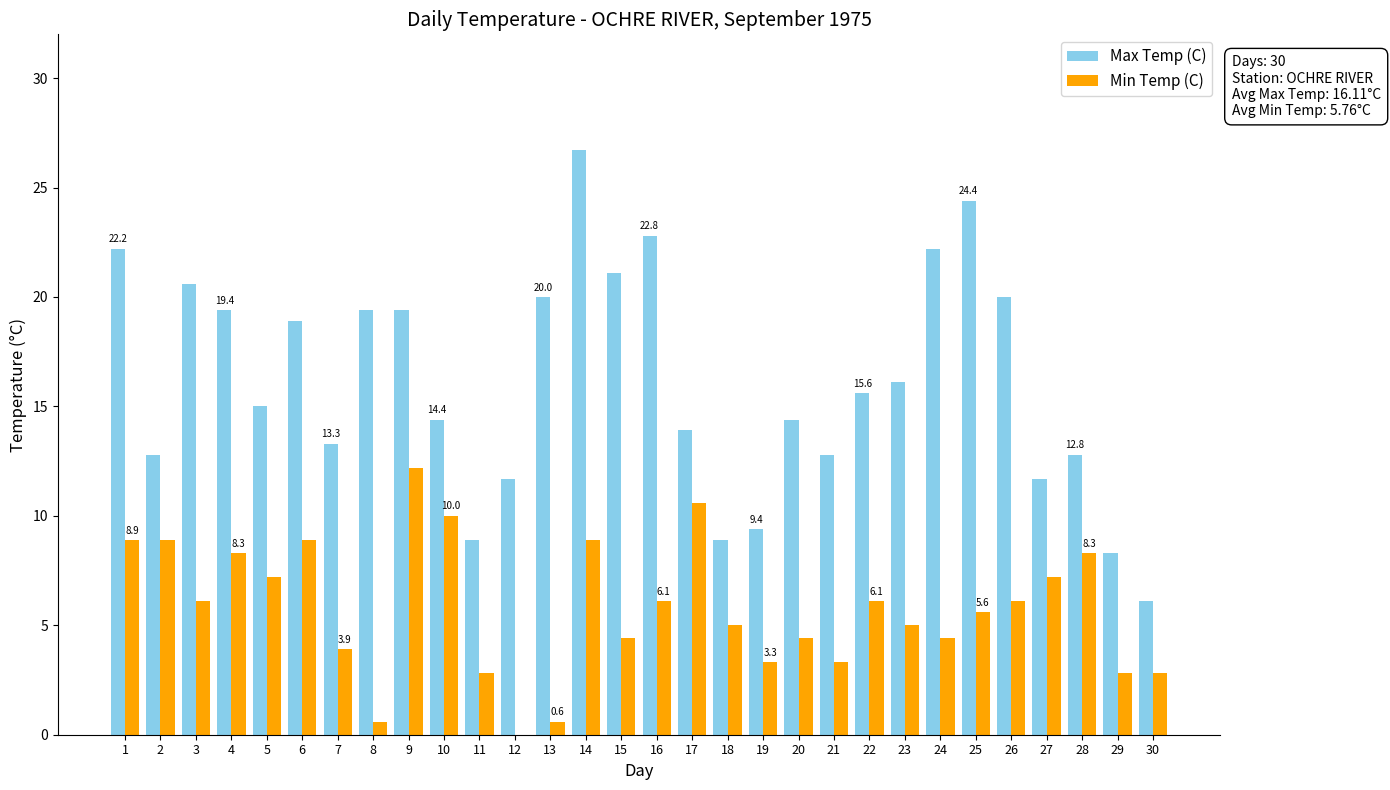

At which category is the sum across all series the highest?

14